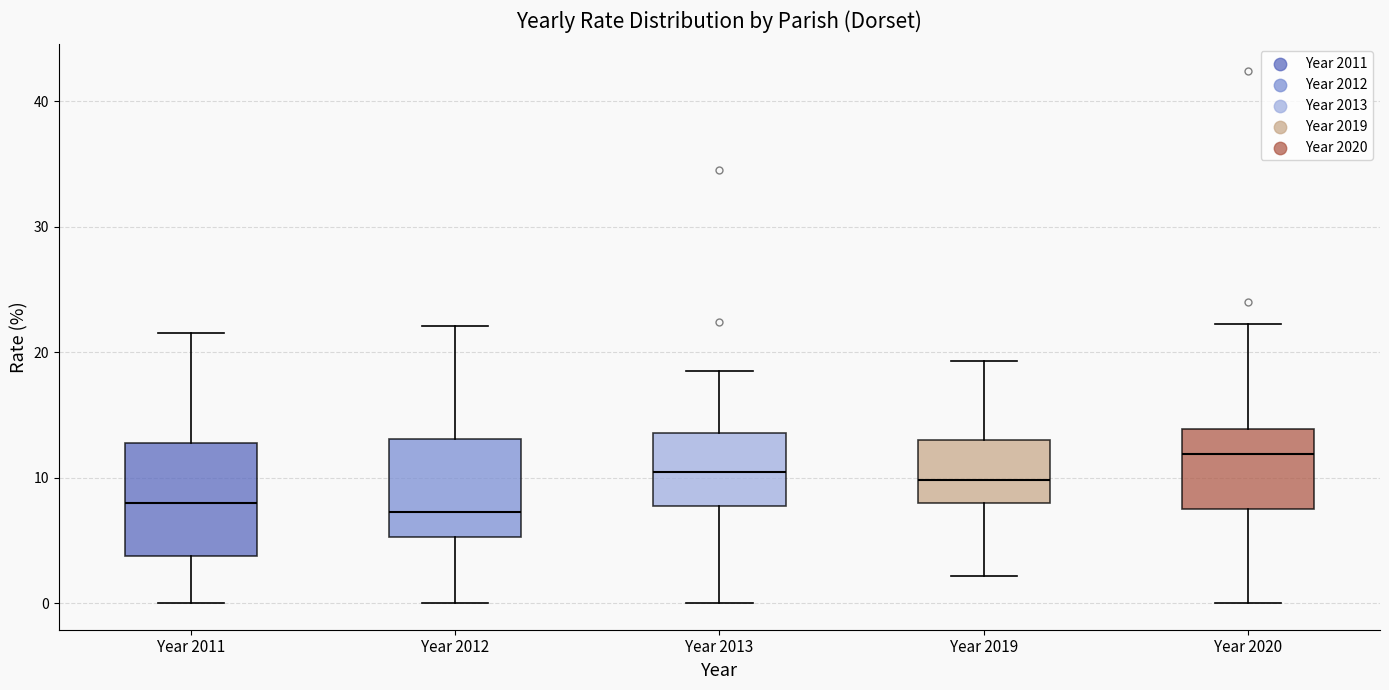

Reading left to right, read every box against the y-axis: the position of its median line, the range the box covers, and the ends of its whiskers. The values are not printed on the chart, so give them approximately, as read against the axis.

Year 2011: median 8, box 4 to 13, whiskers 0 to 22
Year 2012: median 7, box 5 to 13, whiskers 0 to 22
Year 2013: median 10, box 8 to 14, whiskers 0 to 18
Year 2019: median 10, box 8 to 13, whiskers 2 to 19
Year 2020: median 12, box 7 to 14, whiskers 0 to 22